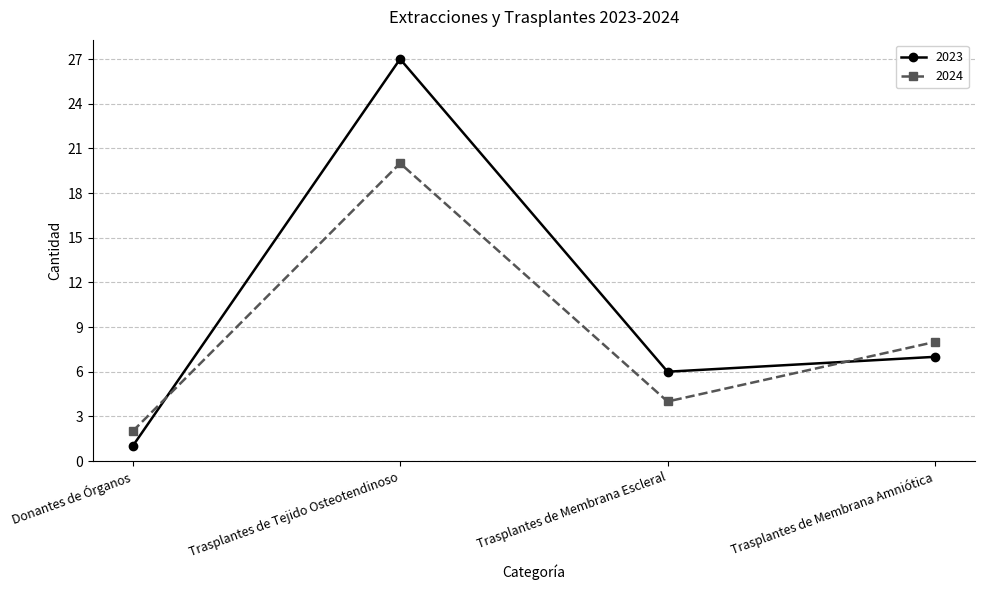

What is the sum of the 2024 values at Trasplantes de Tejido Osteotendinoso and Trasplantes de Membrana Escleral?

24